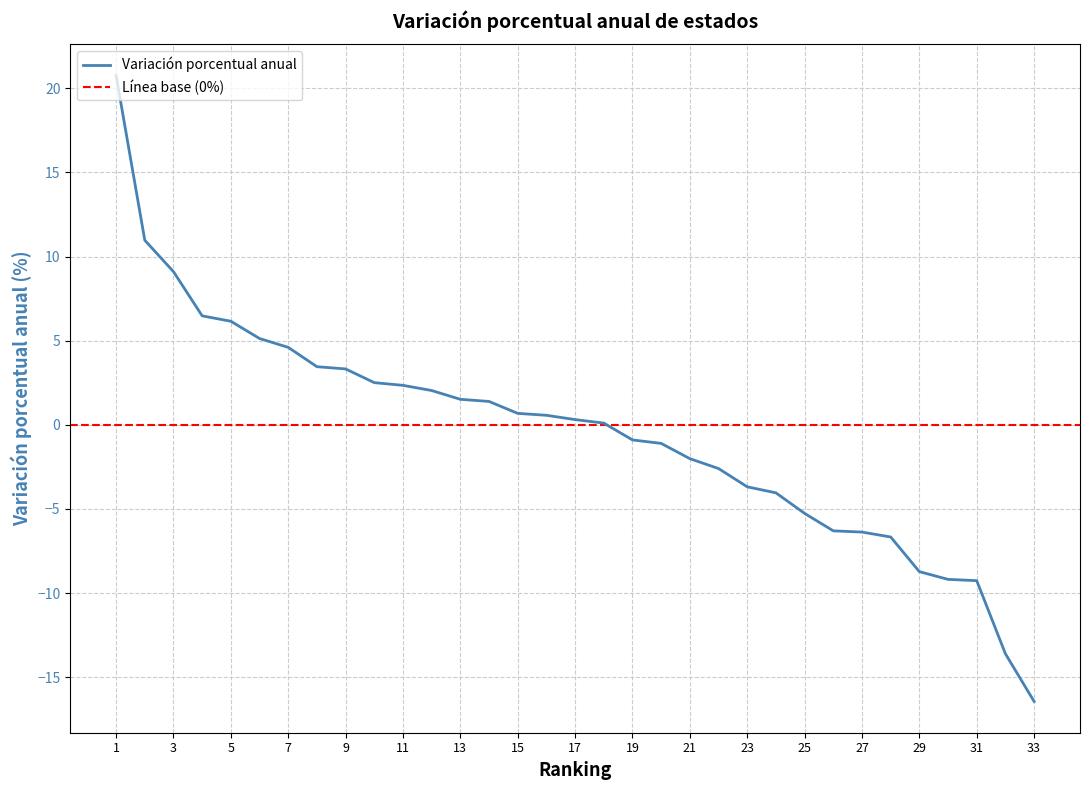

How many data points are less than 0?

15